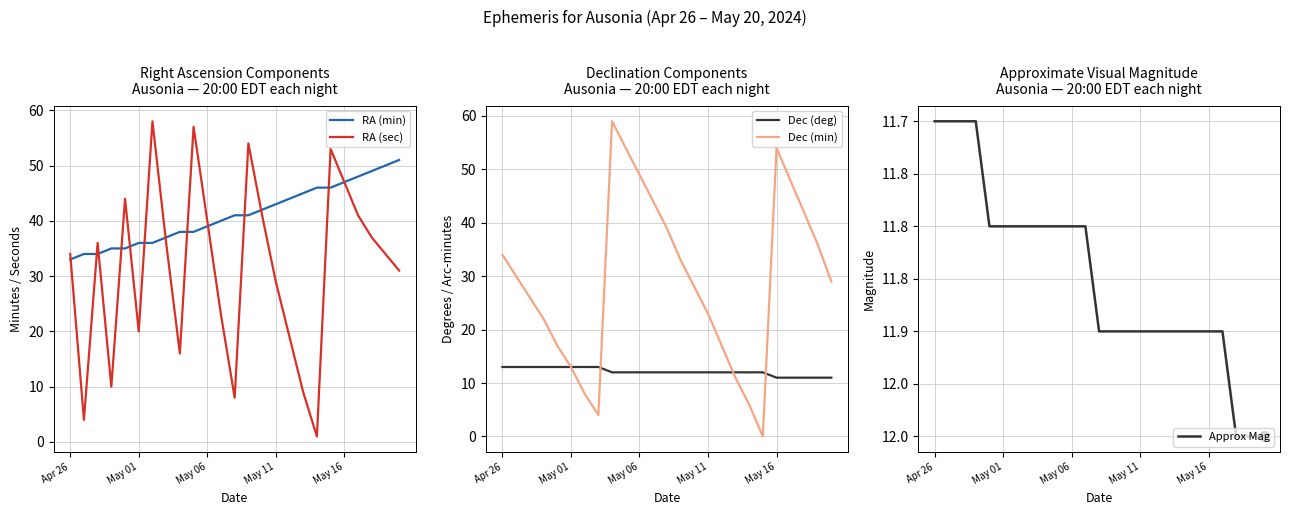

What is the highest value of the RA (min) series?

51